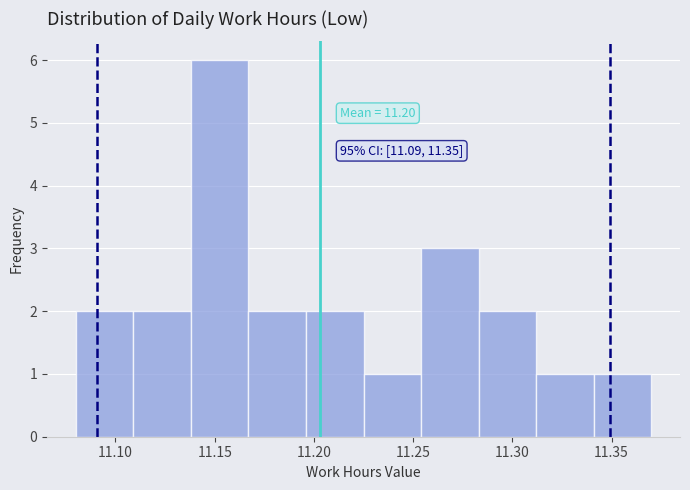

Over which range of the x-axis is the bar tallest?

11.138 to 11.167